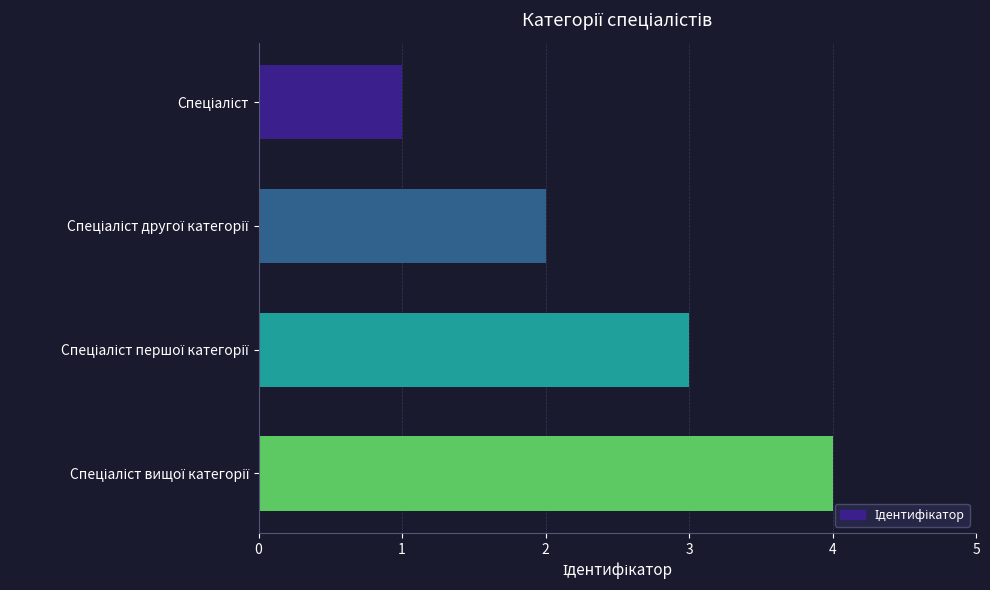

What is the difference between the maximum and minimum values?

3